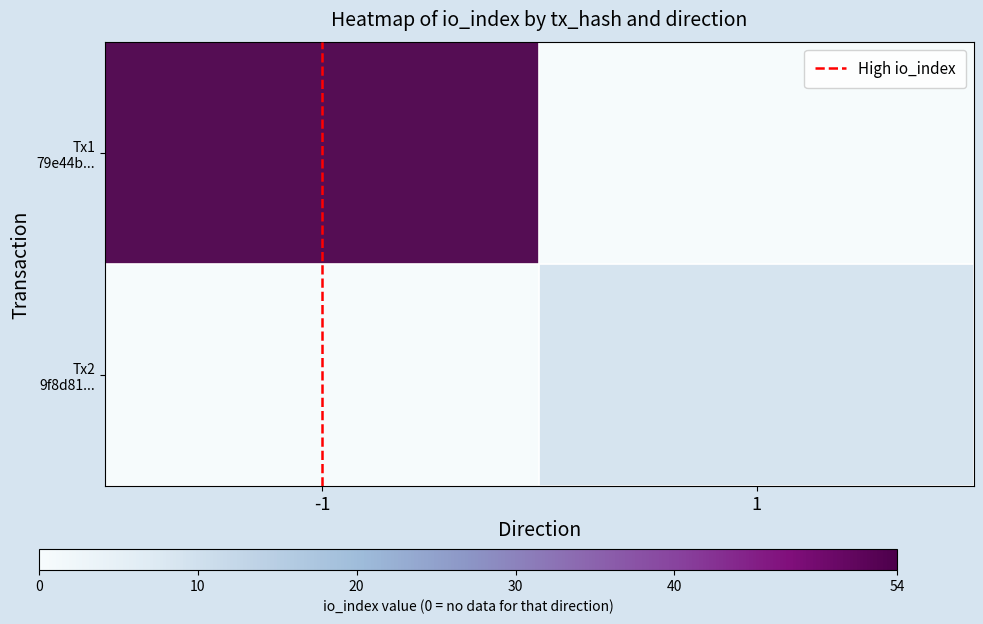

Count the Tx2 9f8d81... values in the range 0 to 1.

2